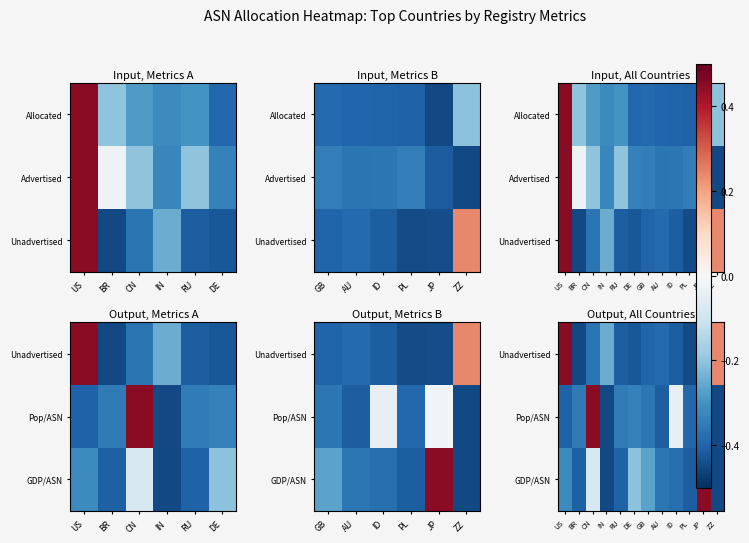

True or false: GDP/ASN has a value of -0.5 at AU.

False